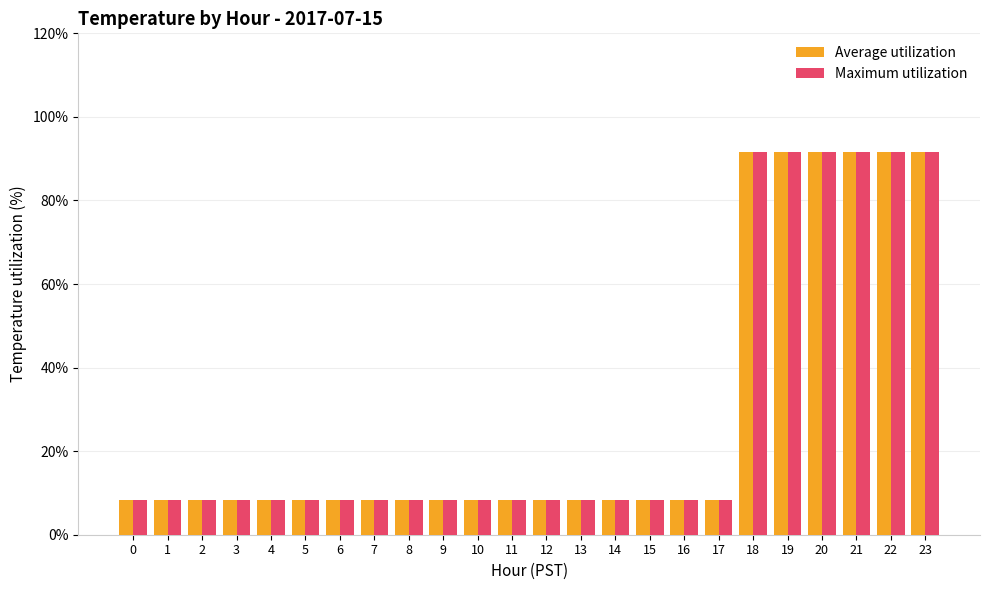

What is the average value of the Average utilization series?

29.2